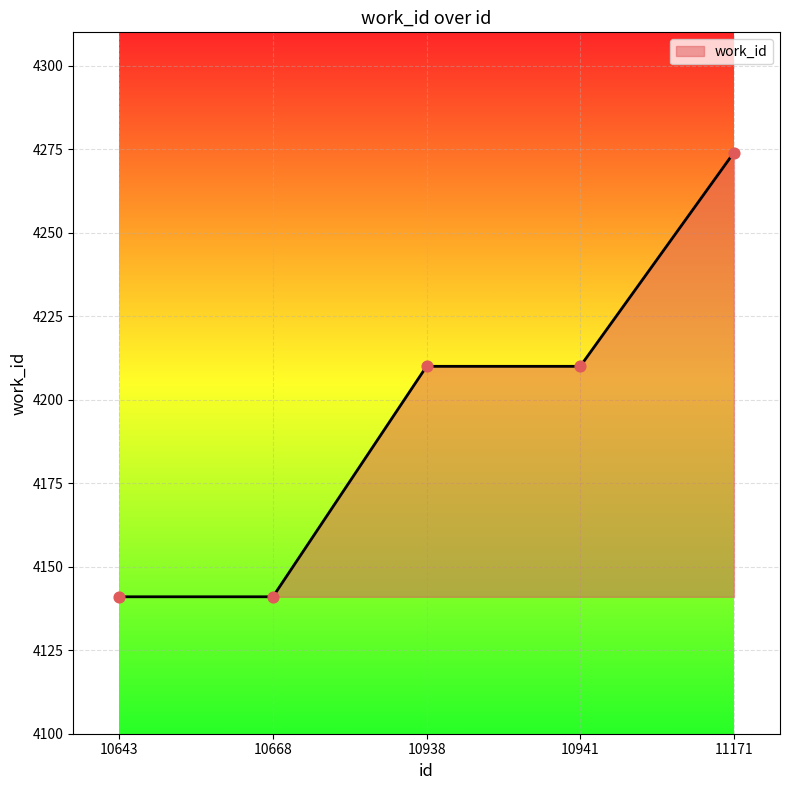

Approximately how many times larger is the value at 10668 compared to 11171?

1.0